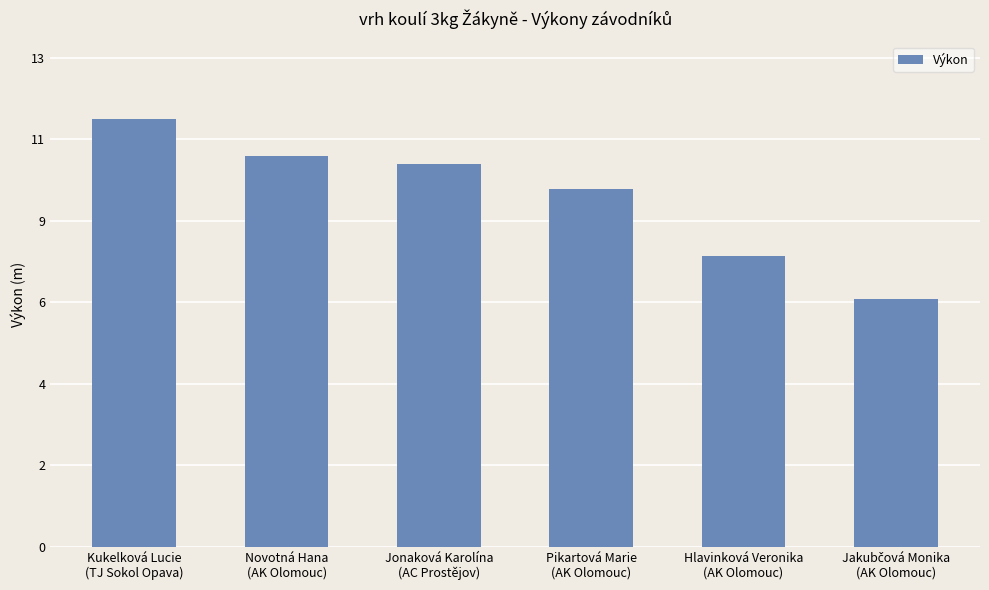

Does the chart contain any negative values?

No